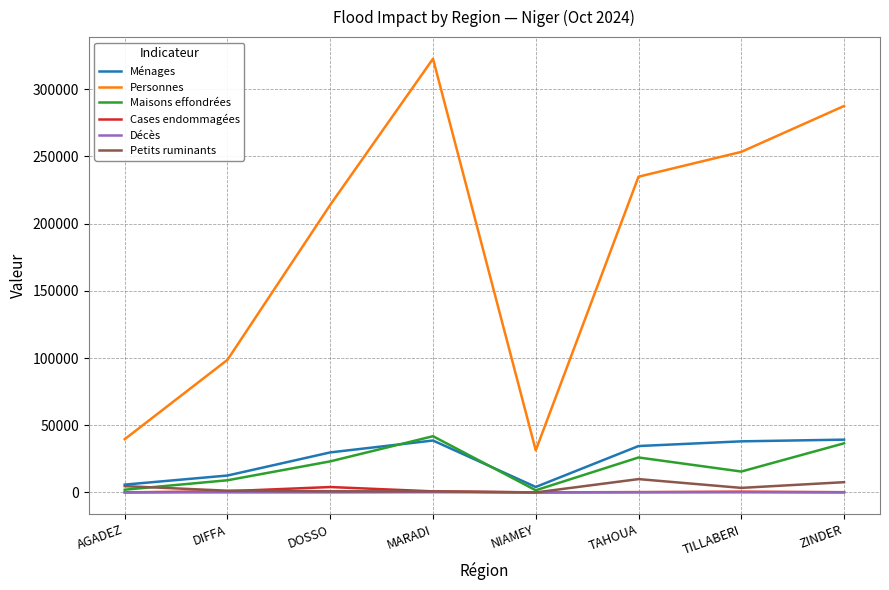

What is the average value of the Cases endommagées series?

847